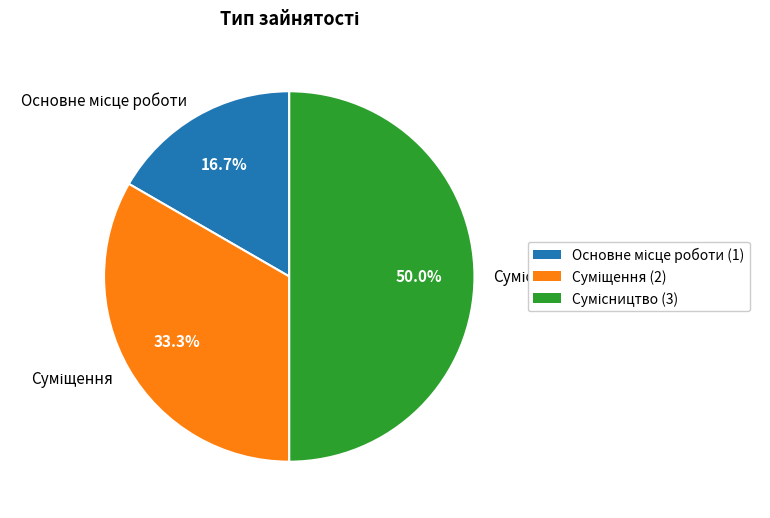

Count the number of slices in the pie.

3